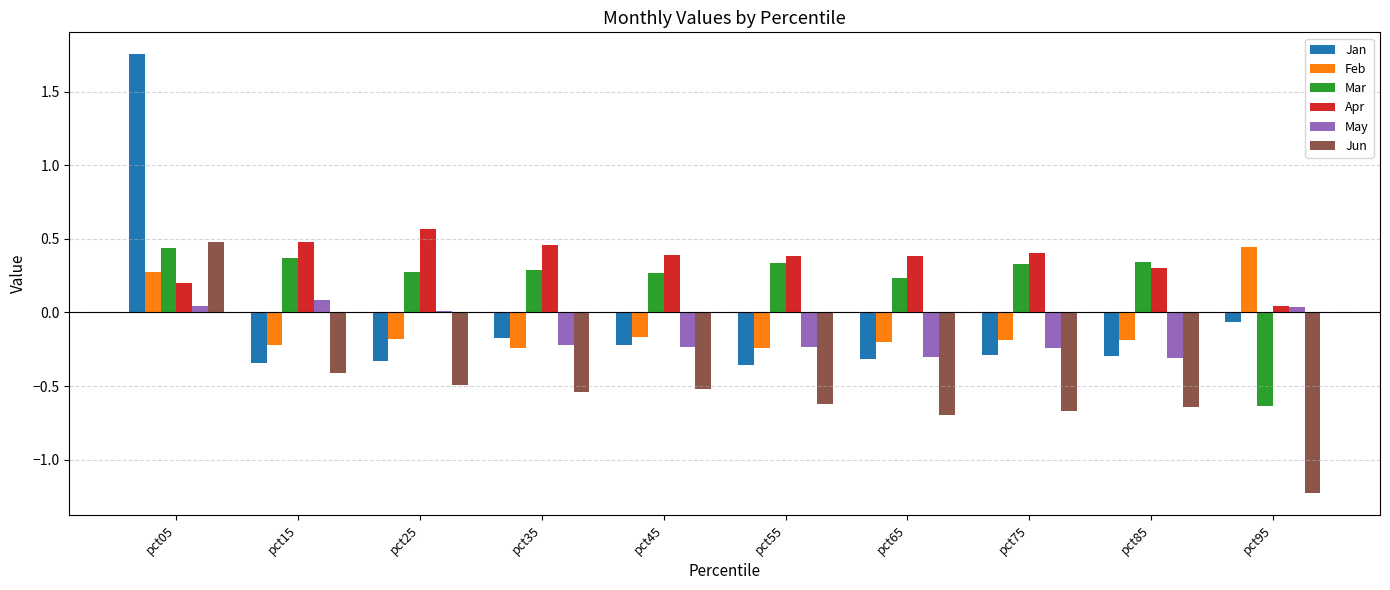

The May series shows -0.2 at pct45. True or false?

True